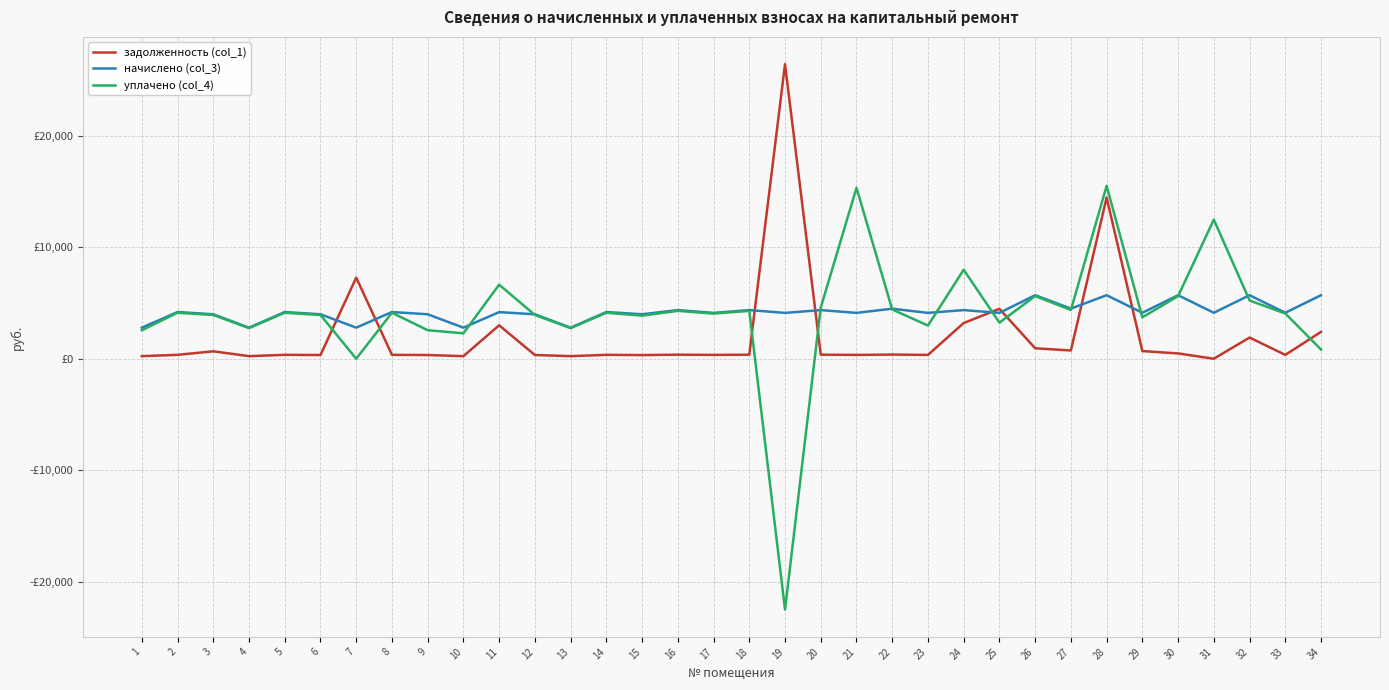

The value of уплачено (col_4) at 18 is 4290.3. True or false?

True